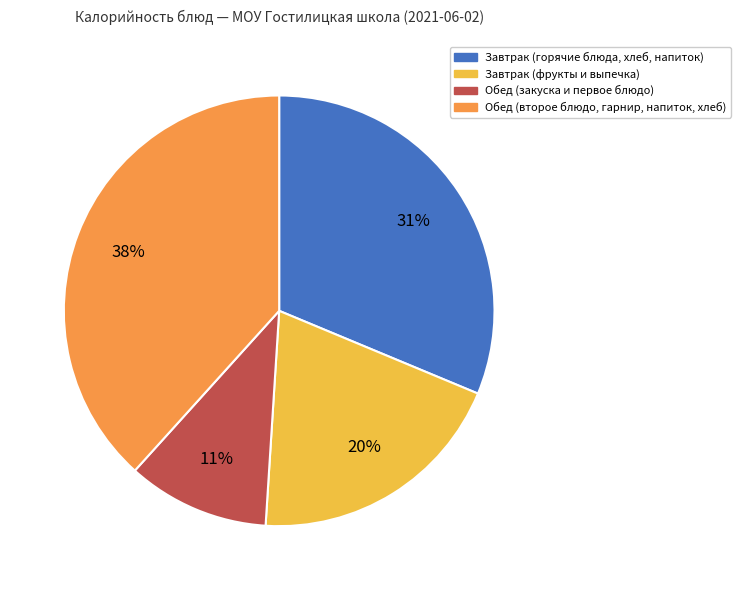

To the nearest percent, what is the average slice percentage?

25%